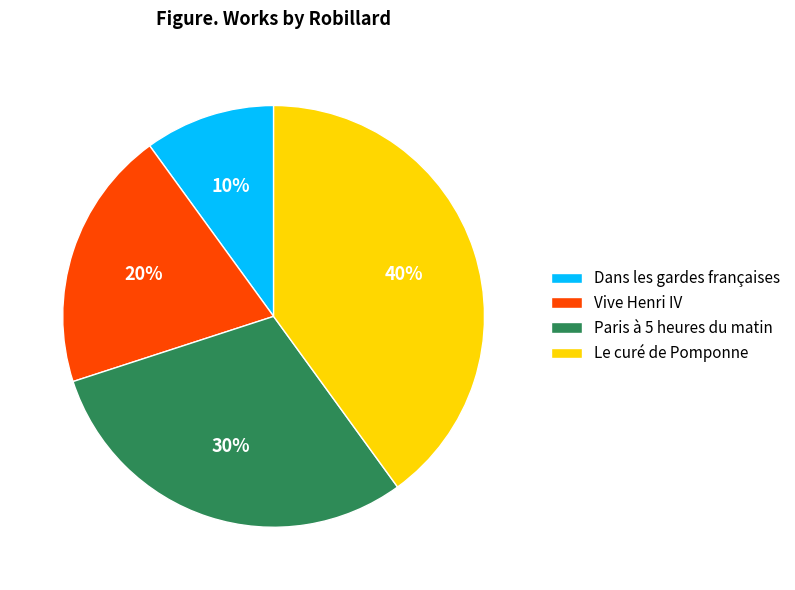

To the nearest percent, what portion does Paris à 5 heures du matin represent?

30%